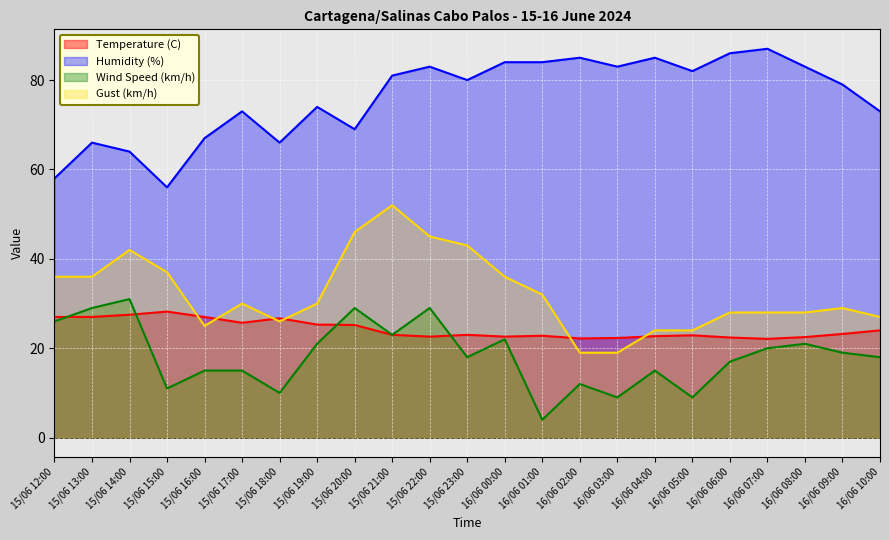

What is the minimum value for Wind Speed (km/h)?

4.0